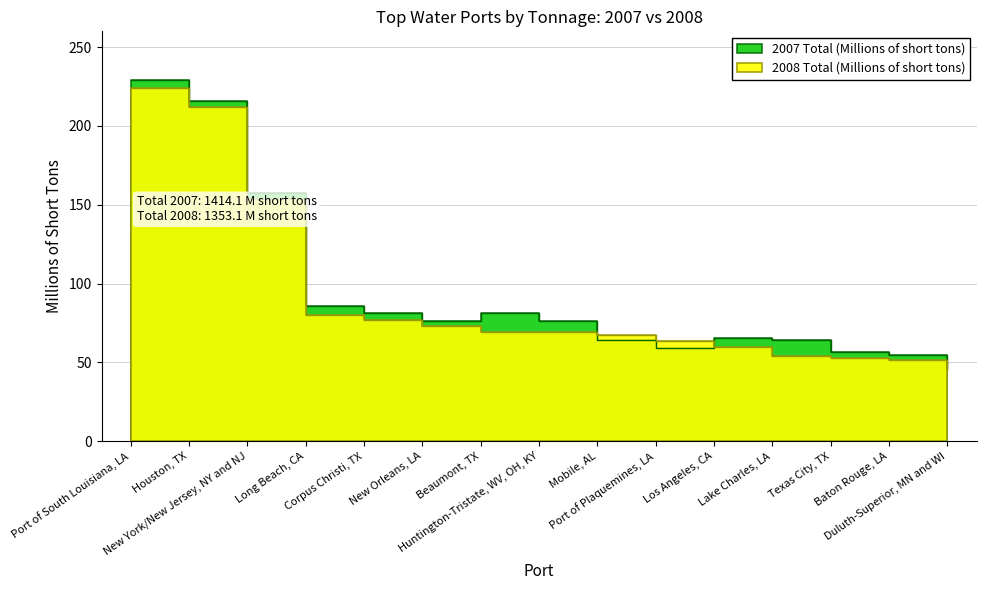

The 2007 Total (Millions of short tons) series shows 80.7 at Baton Rouge, LA. True or false?

False